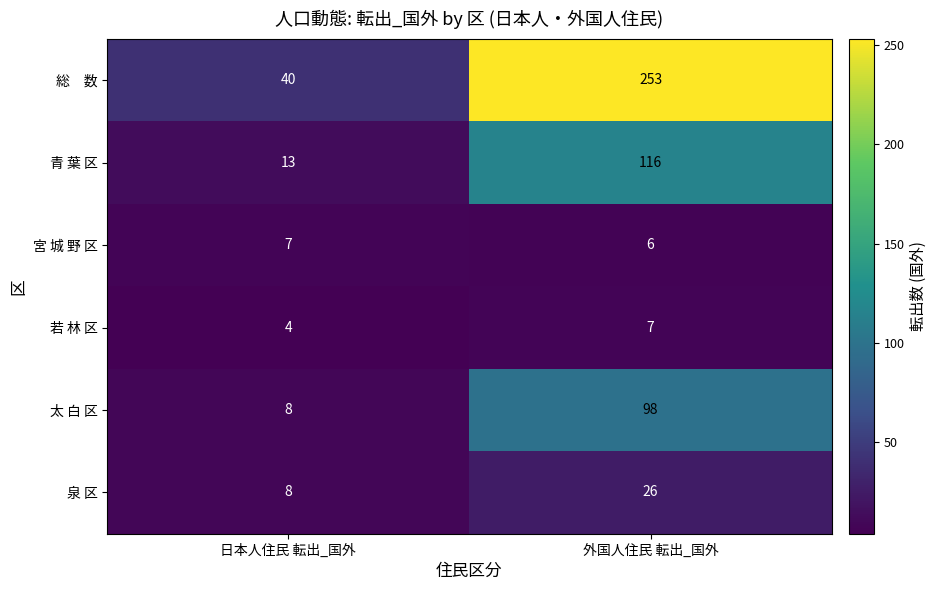

The value of 若 林 区 at 日本人住民 転出_国外 is 4. True or false?

True